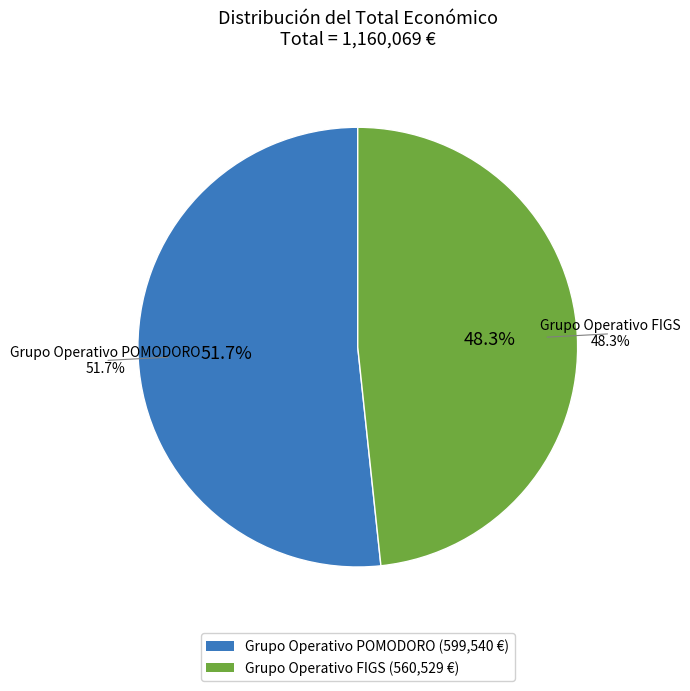

To the nearest percent, what portion does Grupo Operativo POMODORO represent?

52%